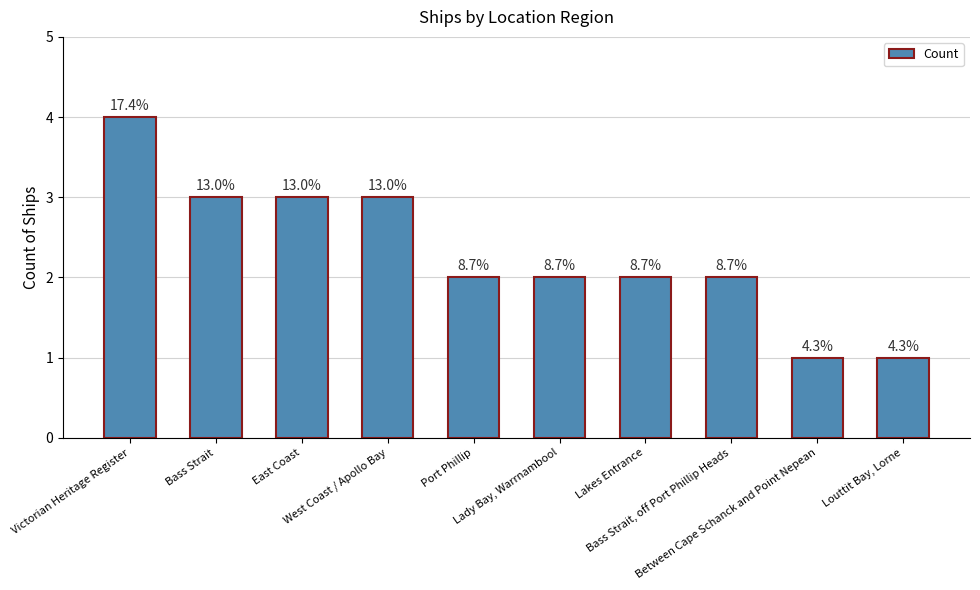

Which category has the lowest value across all series?

Between Cape Schanck and Point Nepean